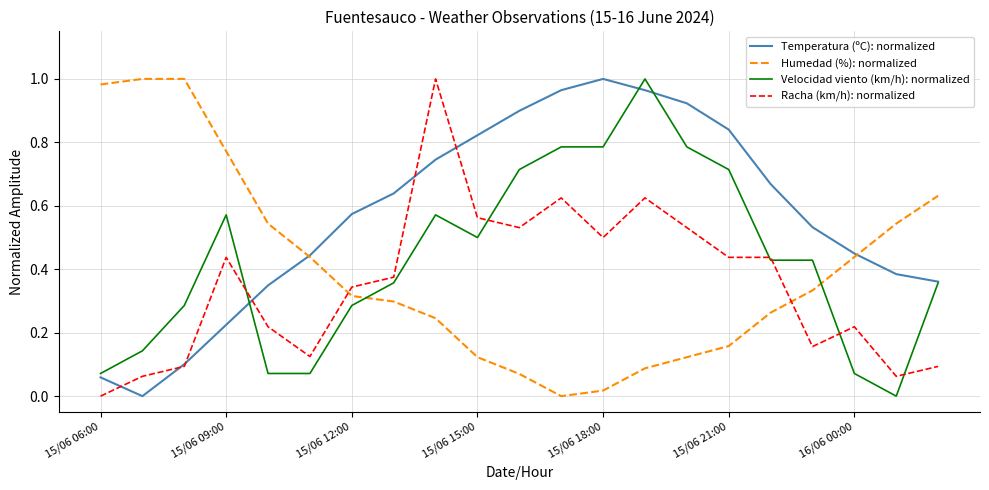

Which series ends up on top after the final intersection of Humedad (%): normalized and Racha (km/h): normalized?

Humedad (%): normalized